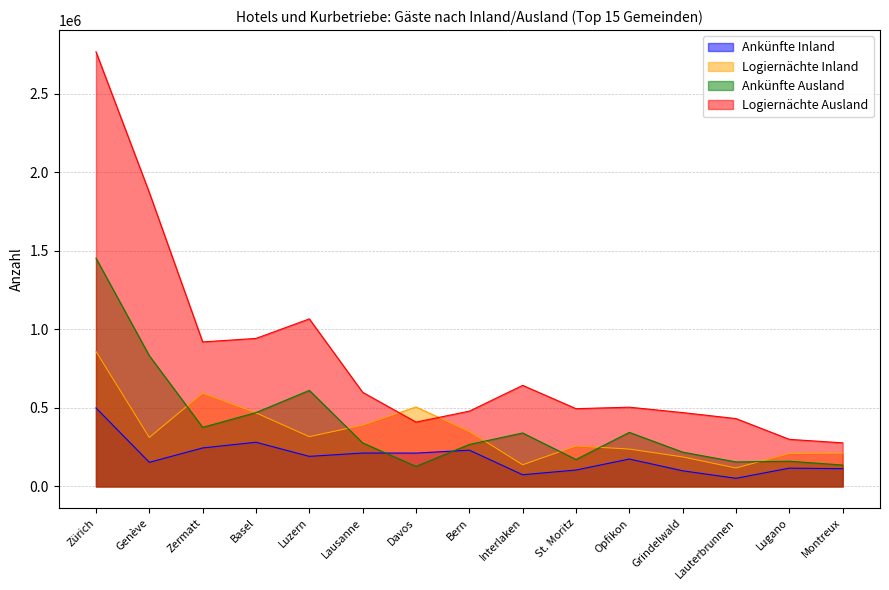

What is the label of the 12th point from the left?

Grindelwald